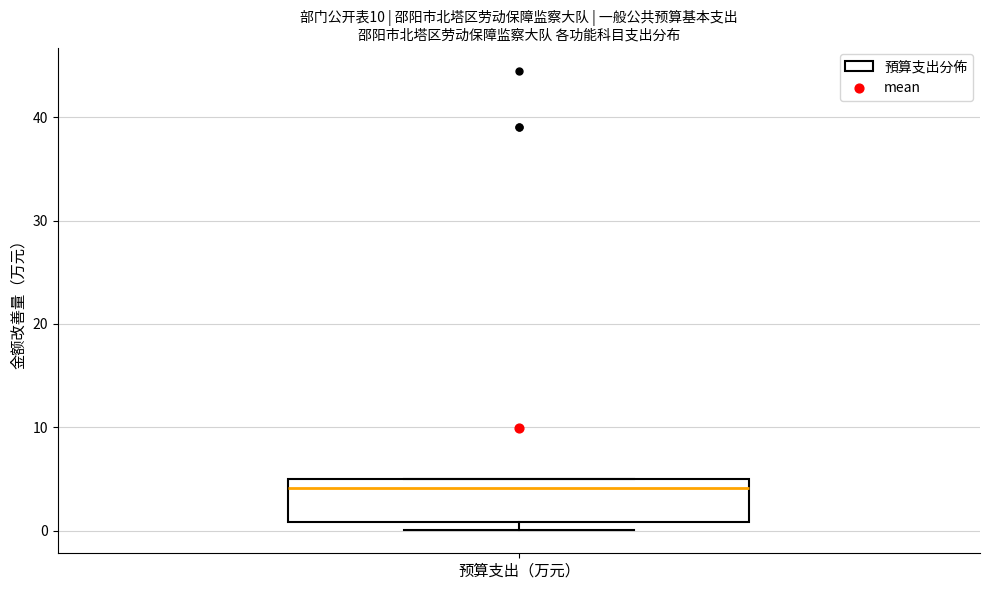

Read this box plot against the y-axis: the position of the median line, the range covered by the box, and the ends of both whiskers. The values are not printed on the chart, so give them approximately, as read against the axis.

median 4, box 1 to 5, whiskers 0 to 5